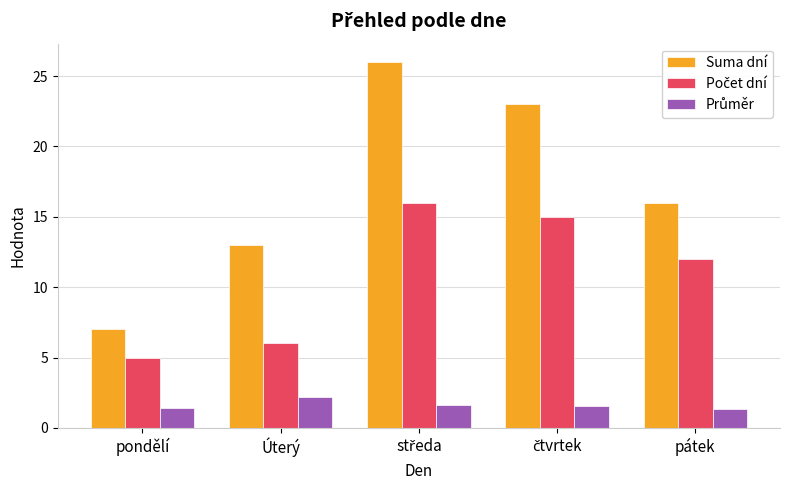

What is the smallest value displayed?

1.3